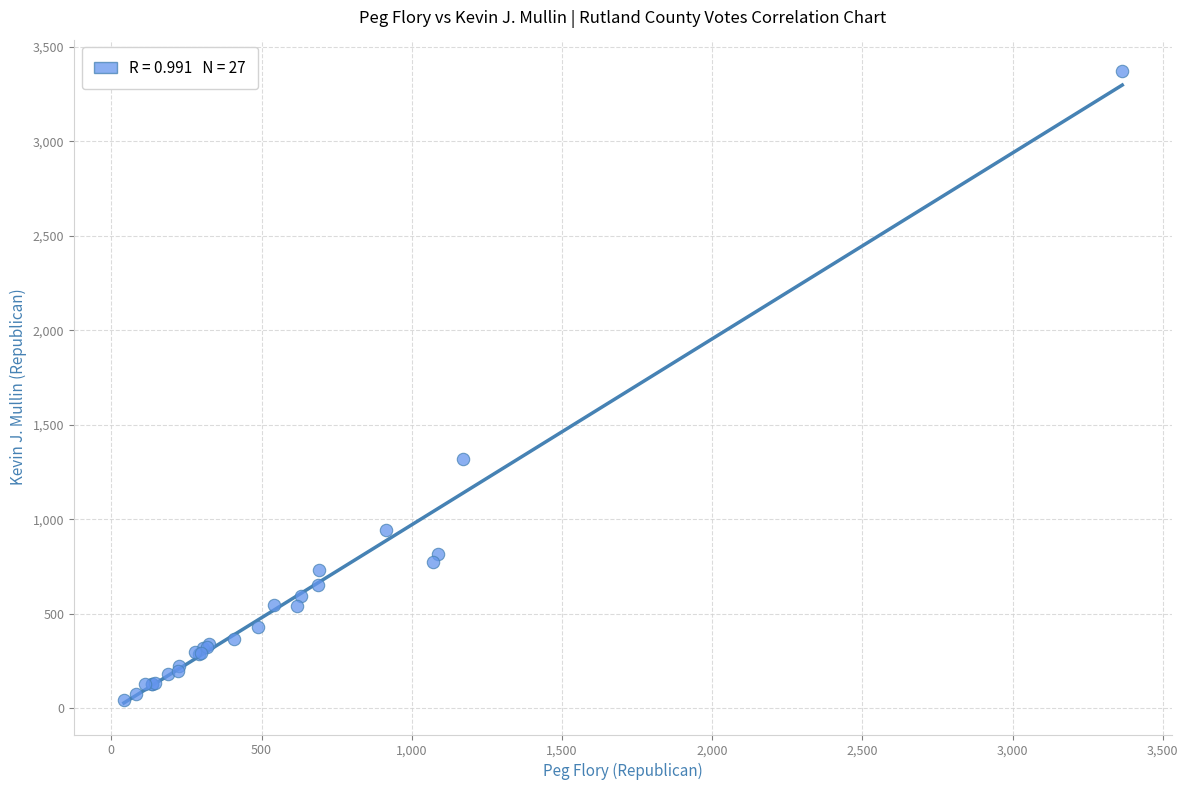

What Y value in the scatter plot is closest to 1708?

1321